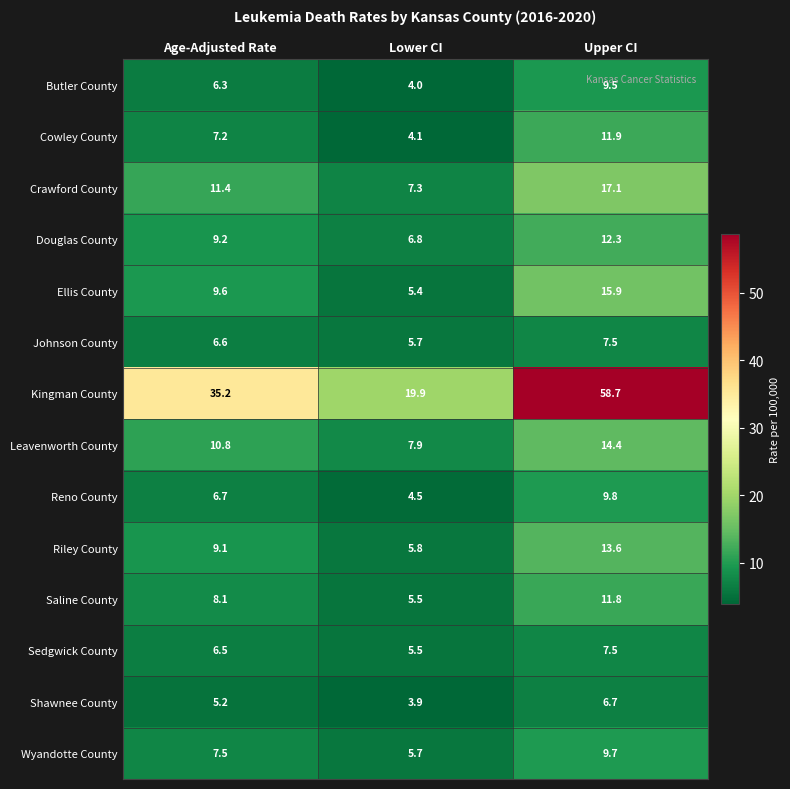

Is it true that Leavenworth County equals 12.0 at Lower CI?

False